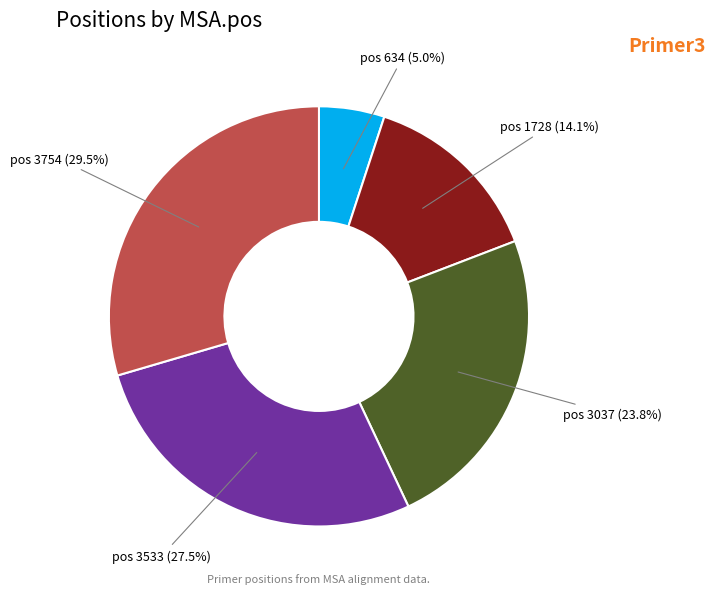

Is there a majority slice in this chart?

No